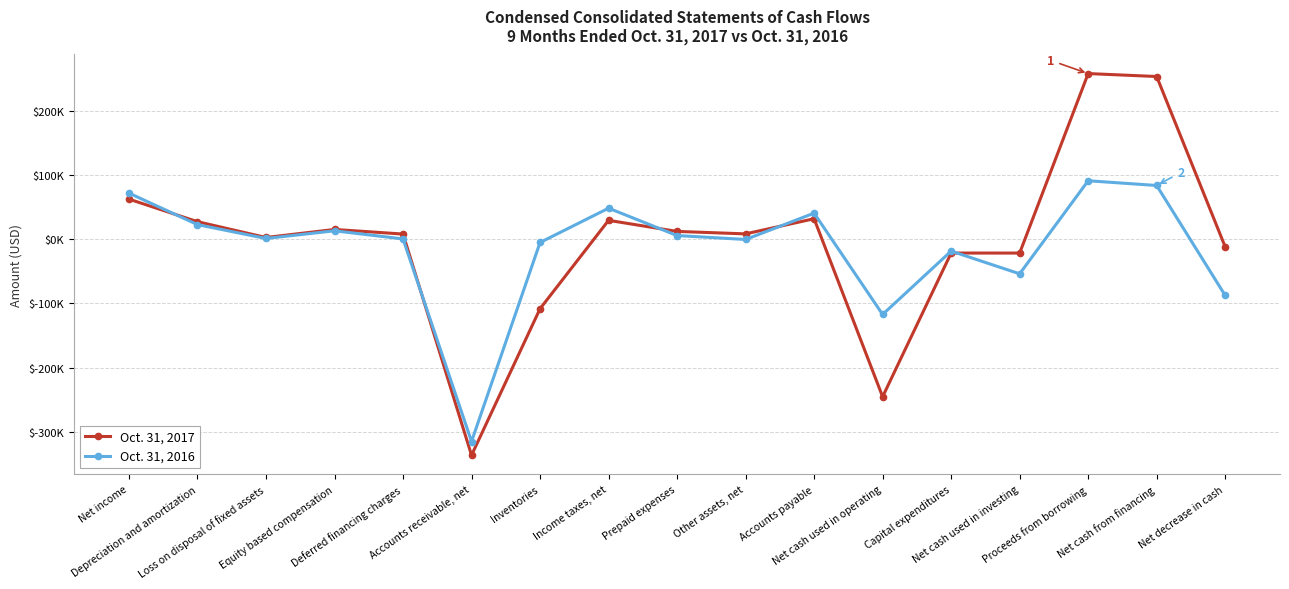

What is the difference between the highest and lowest values at Net cash from financing?

169996